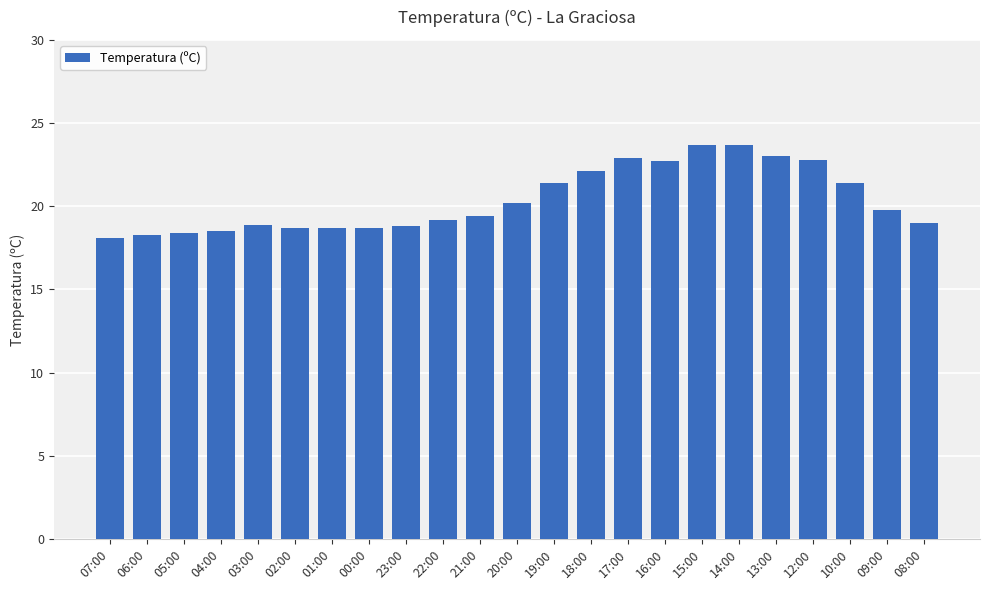

What is the label of the 23rd bar from the right?

07:00